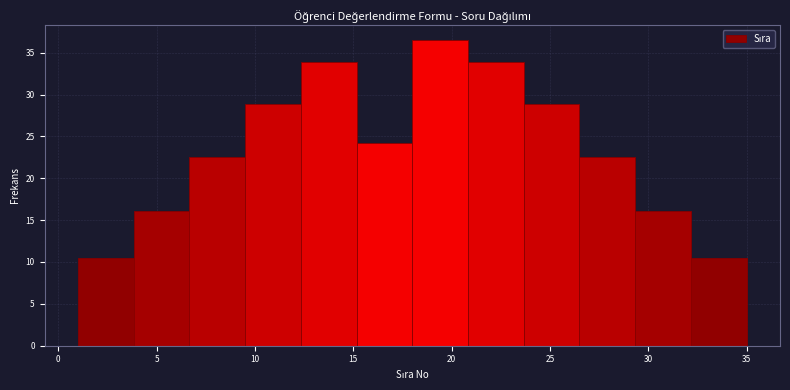

What is the height of the bar covering 32.0 to 35.0 on the x-axis? Neither the bar edges nor the heights are printed on the chart, so give them approximately, as read against the axes.

10.5